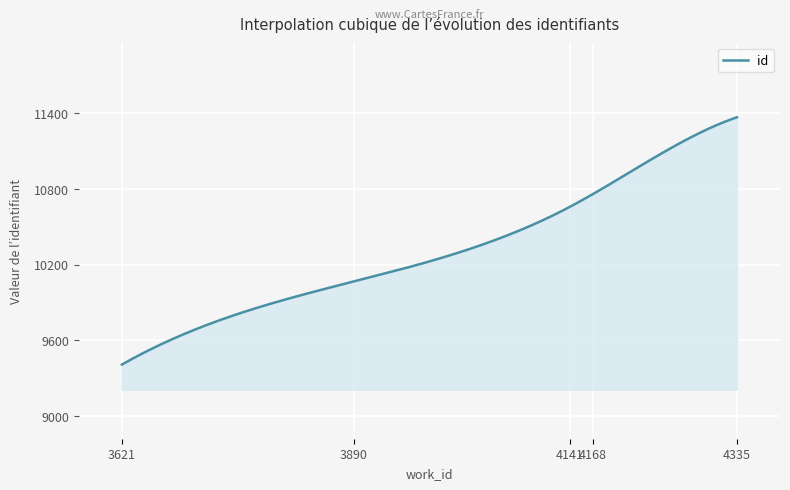

What is the difference between the maximum and minimum values?

1960.0